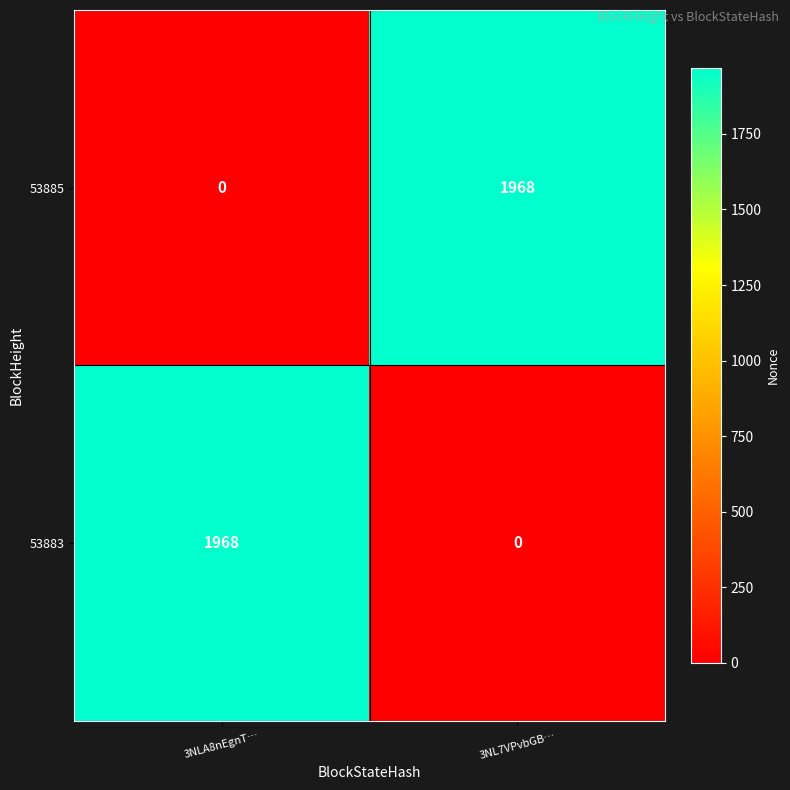

Where is 53885 nearest to the value 984?

3NLA8nEgnT…